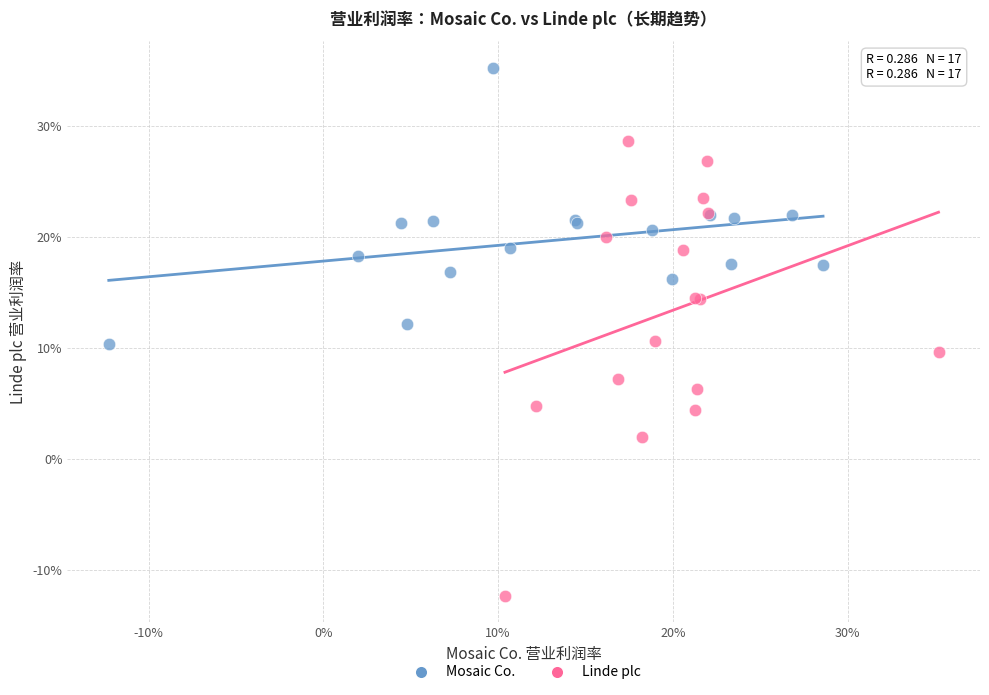

What are all the series names shown in the legend?

Mosaic Co., Linde plc